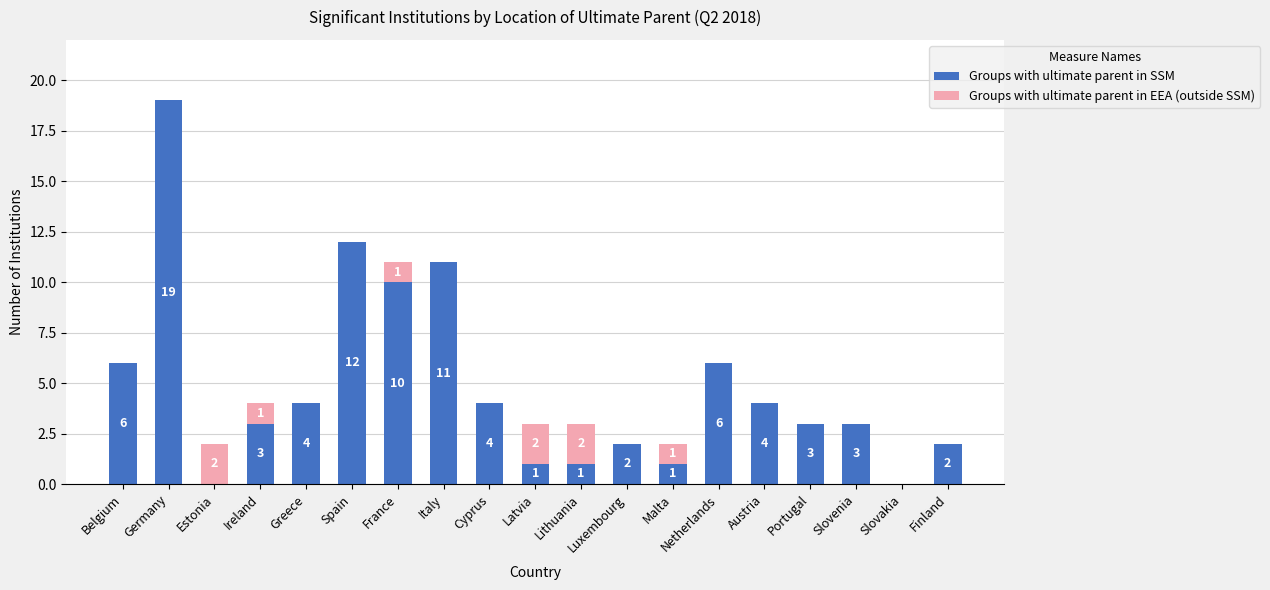

Are the bars horizontal?

No